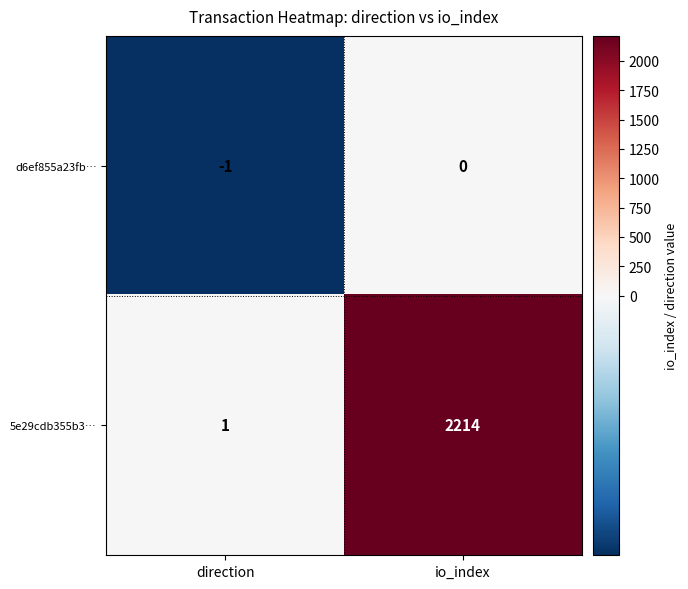

List the series in order of their peak value, highest first.

5e29cdb355b3…, d6ef855a23fb…